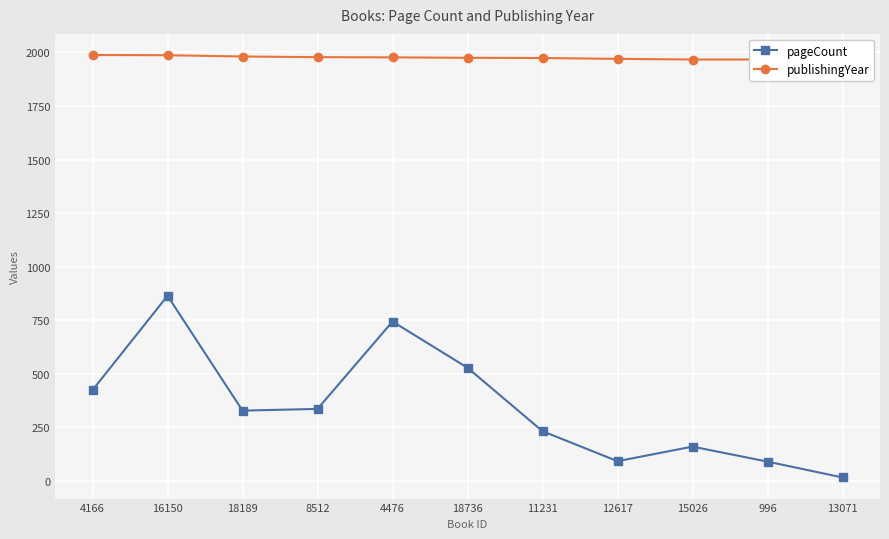

Reading left to right, transcribe all the data shown in this chart.

pageCount: 424	864	328	336	744	528	232	92	160	90	16
publishingYear: 1988	1987	1981	1978	1977	1975	1974	1970	1967	1967	1964